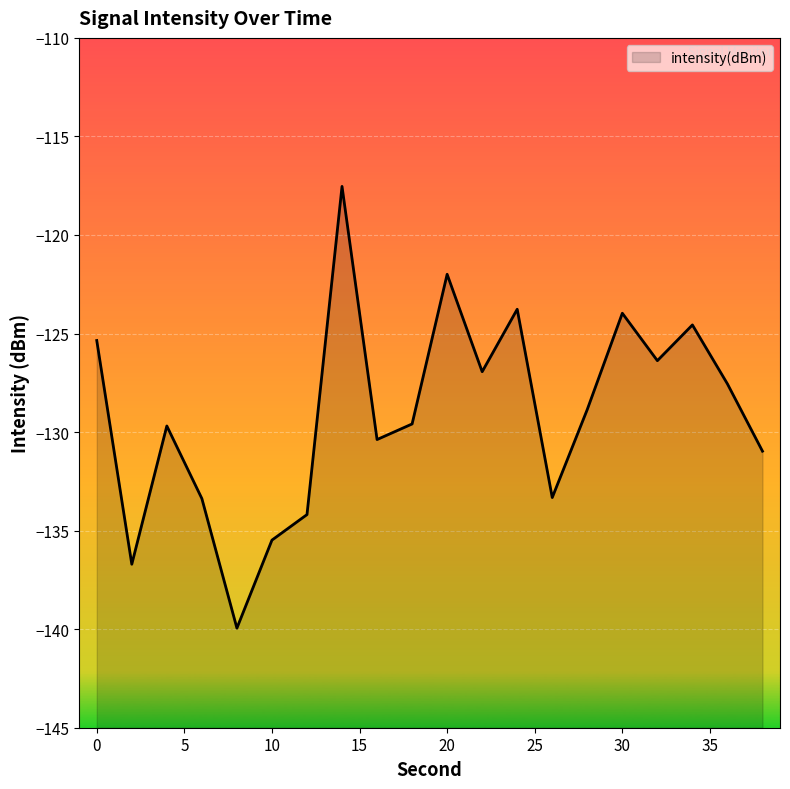

What is the greatest value displayed?

-117.5